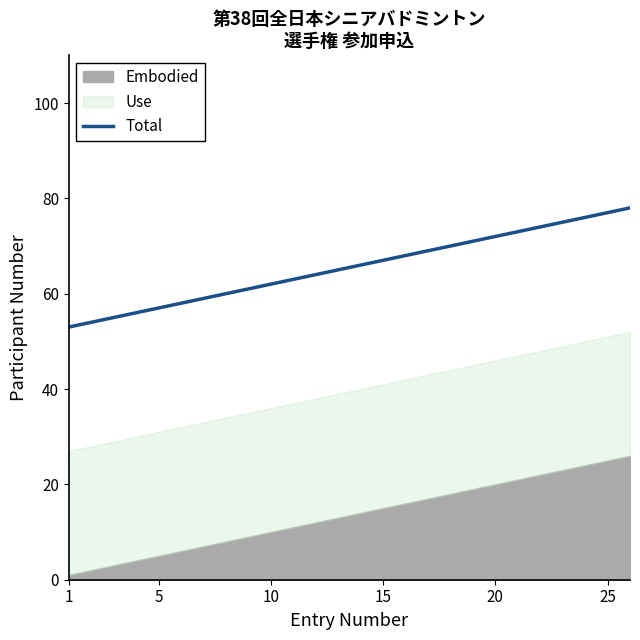

Count the number of values greater than 66.

12